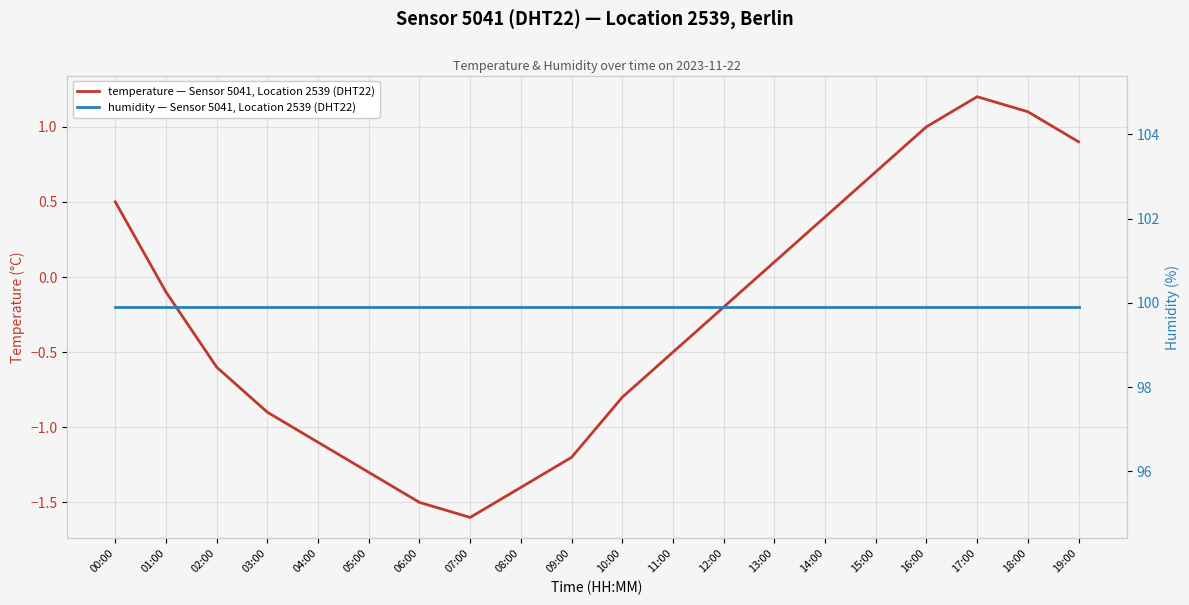

Is it true that humidity — Sensor 5041, Location 2539 (DHT22) equals 99.9 at 12:00?

True